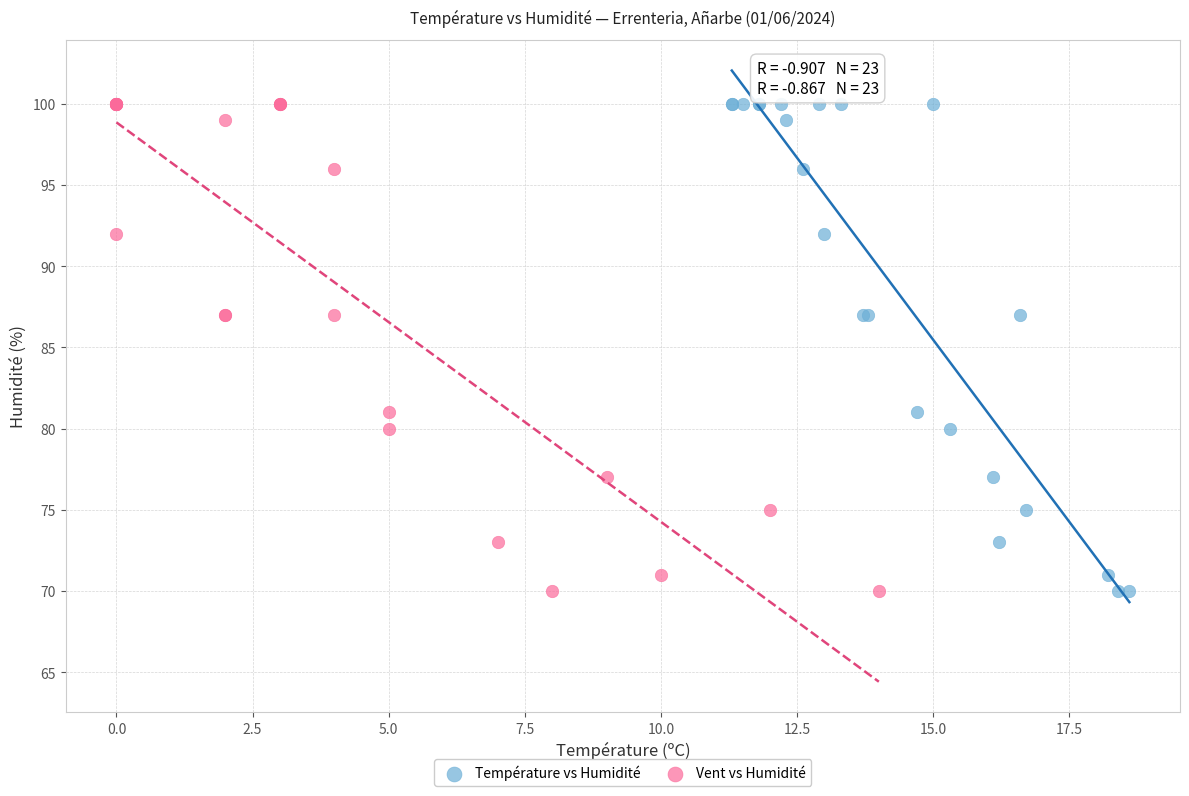

What are all the series names shown in the legend?

Température vs Humidité, Vent vs Humidité